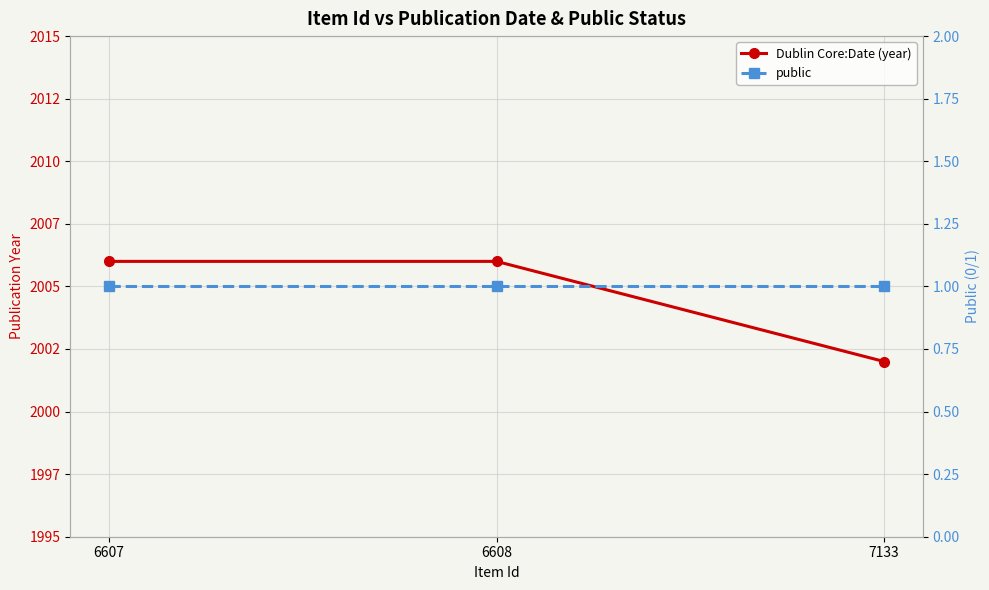

What is the value of the Dublin Core:Date (year) point at the 1st from the left?

2006